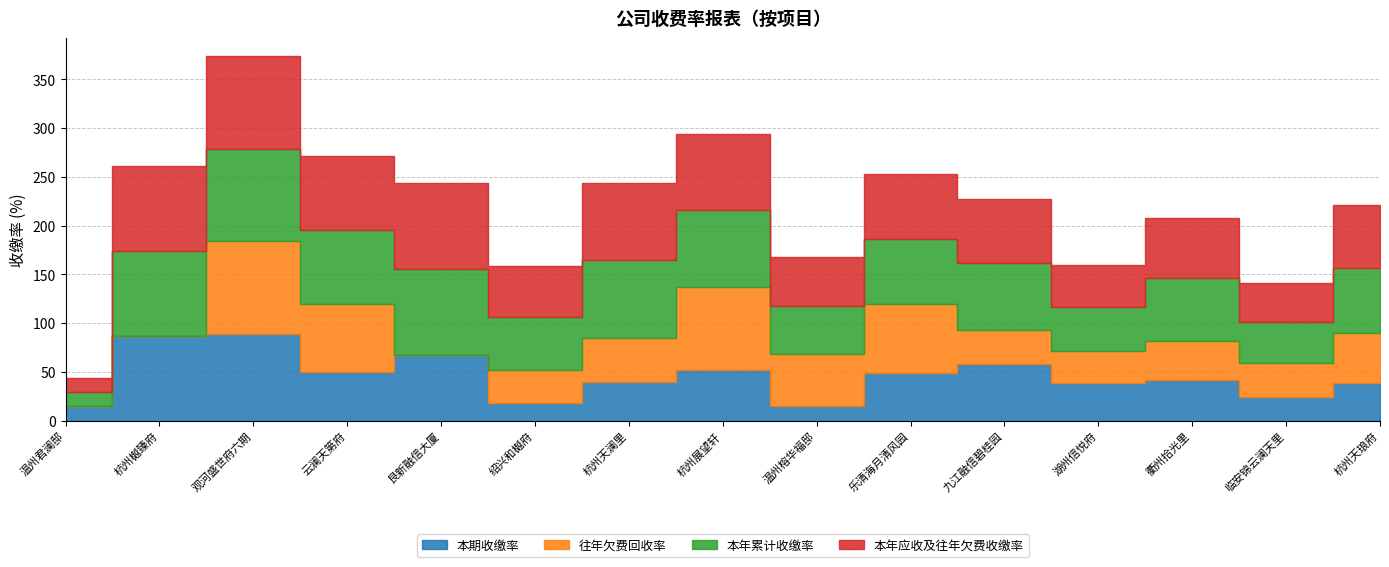

True or false: 本期收缴率 and 本年累计收缴率 cross at least once.

False